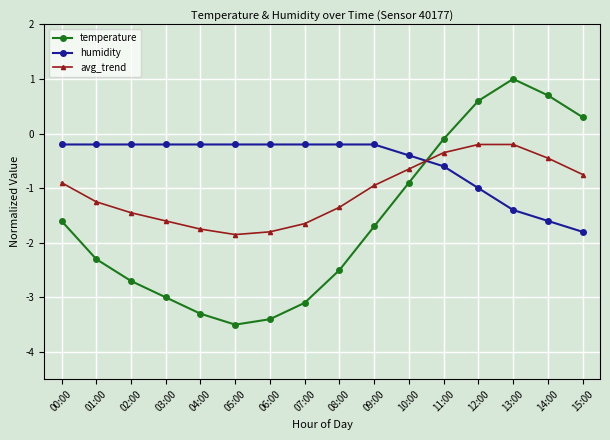

True or false: temperature has a value of -3.3 at 04:00.

True